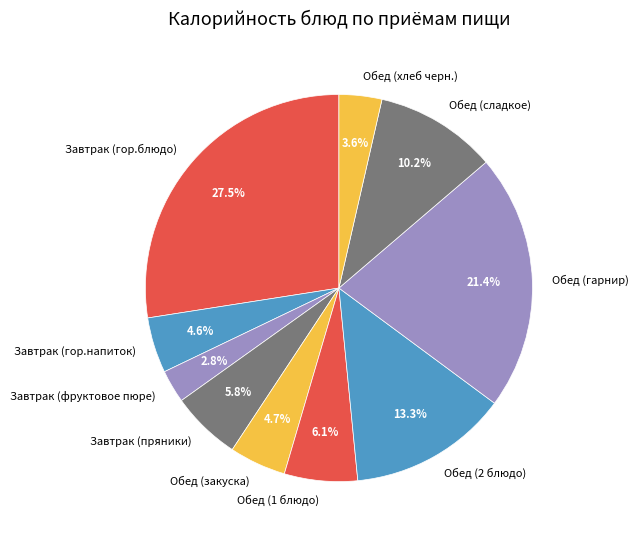

Approximately how many times larger is the value at Завтрак (пряники) compared to Завтрак (фруктовое пюре)?

2.1